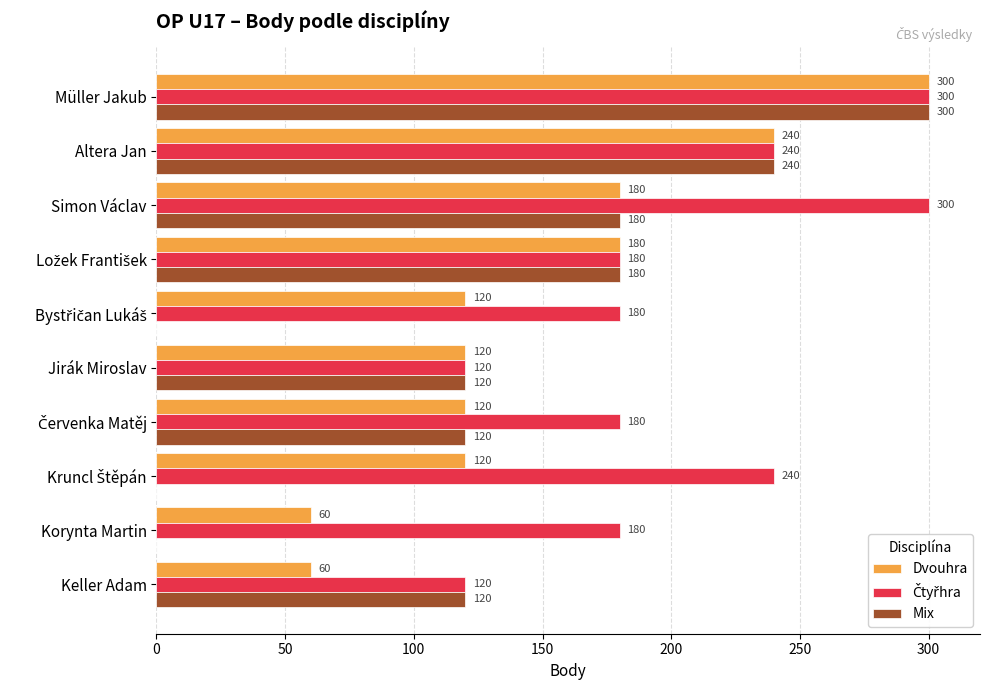

What is the maximum value for Dvouhra?

300